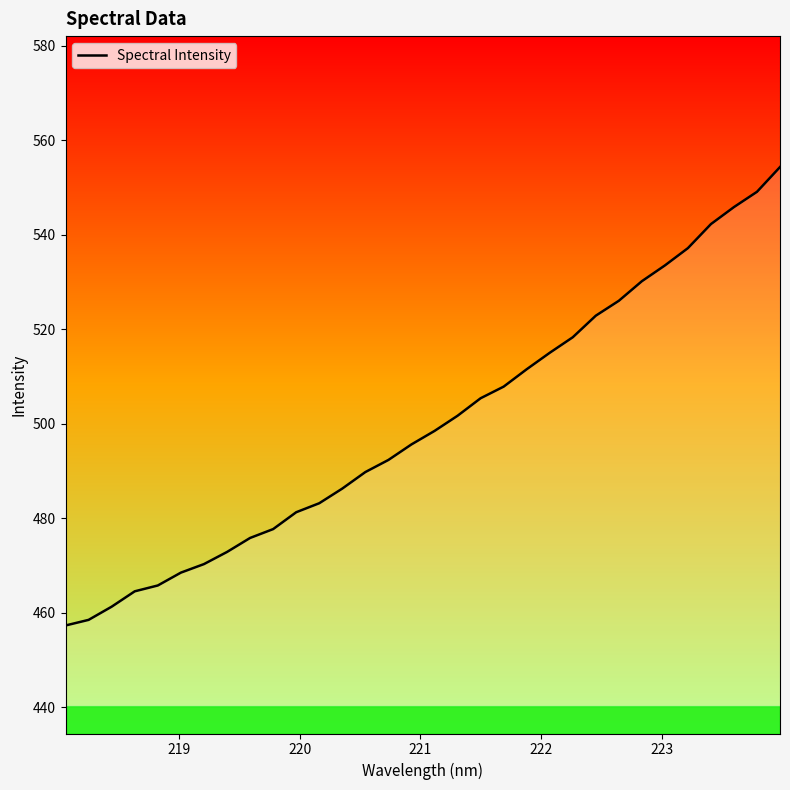

What is the difference between the maximum and minimum values?

97.0